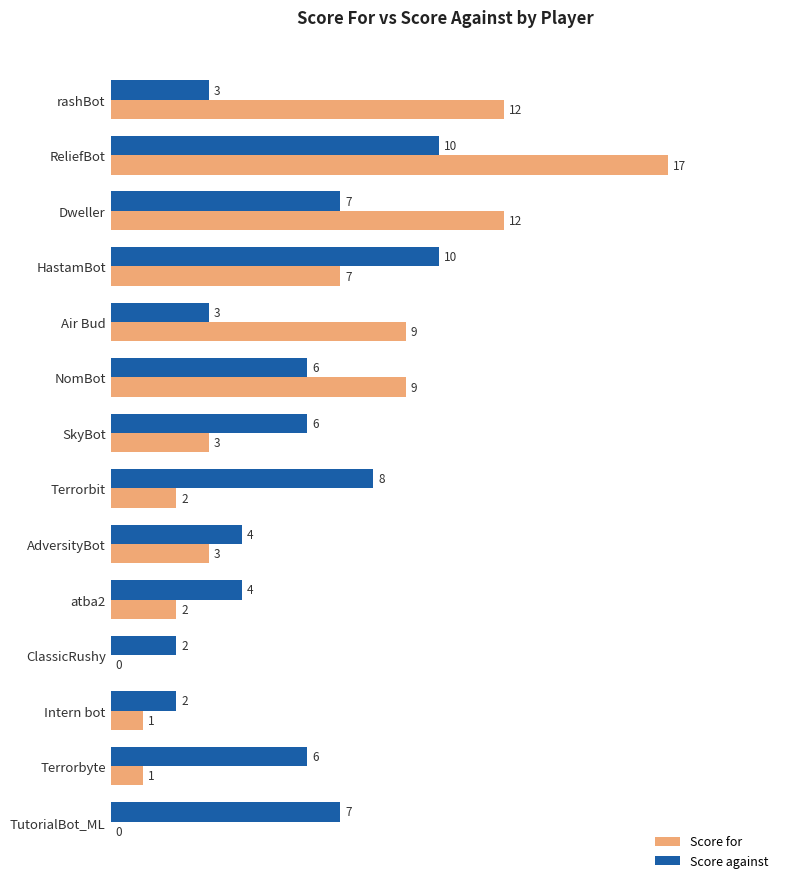

What is the sum of the Score against values at HastamBot and ClassicRushy?

12